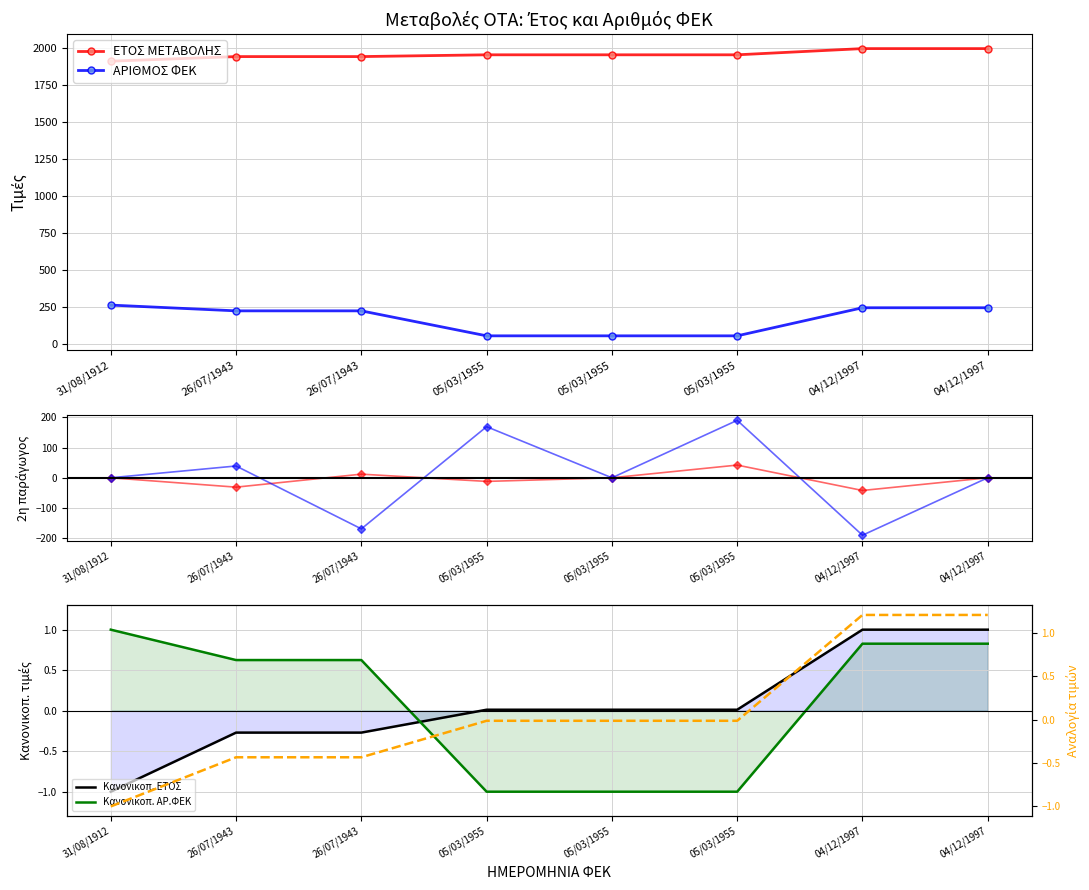

Which series has the largest total across all categories?

ΕΤΟΣ ΜΕΤΑΒΟΛΗΣ